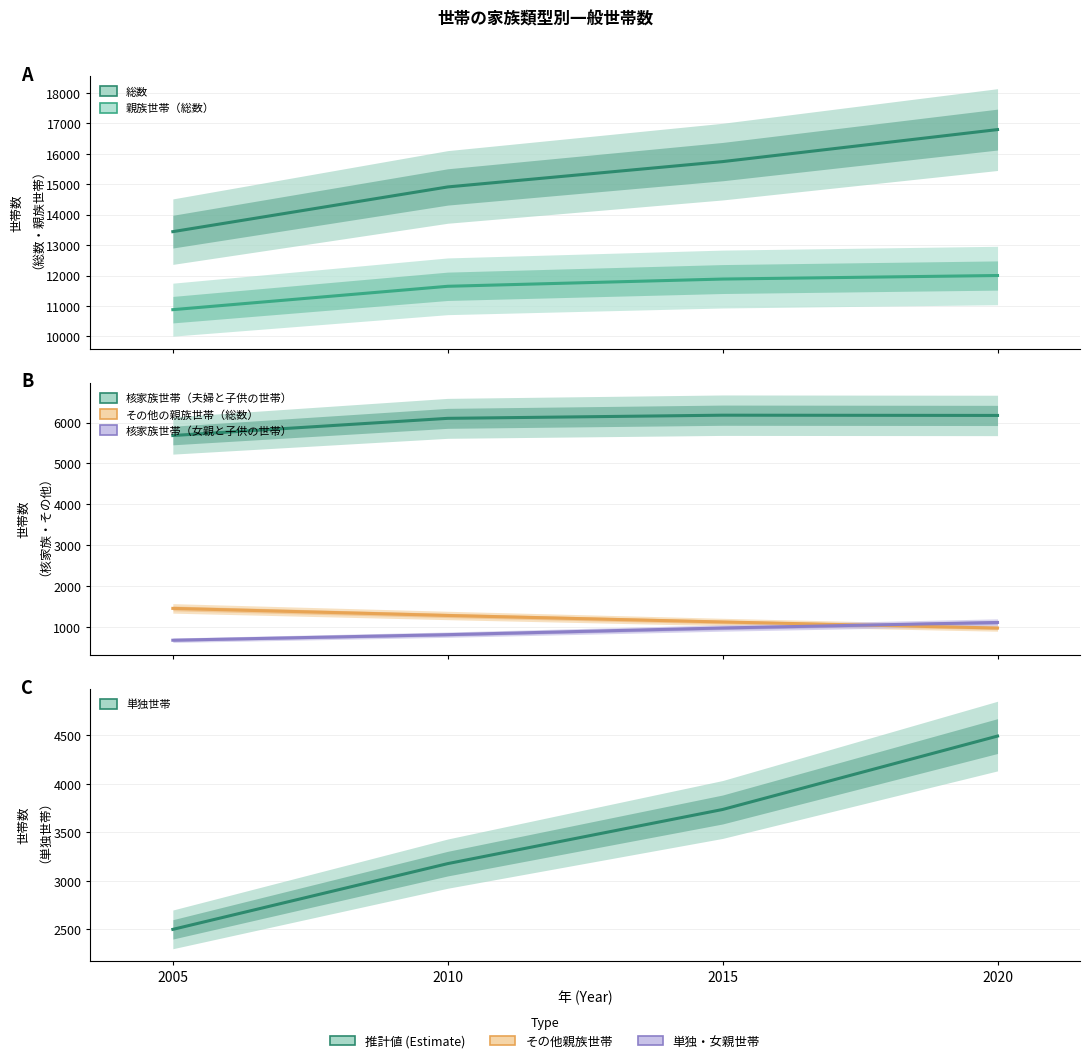

True or false: 核家族世帯（女親と子供の世帯） and 単独世帯 intersect in this chart.

False